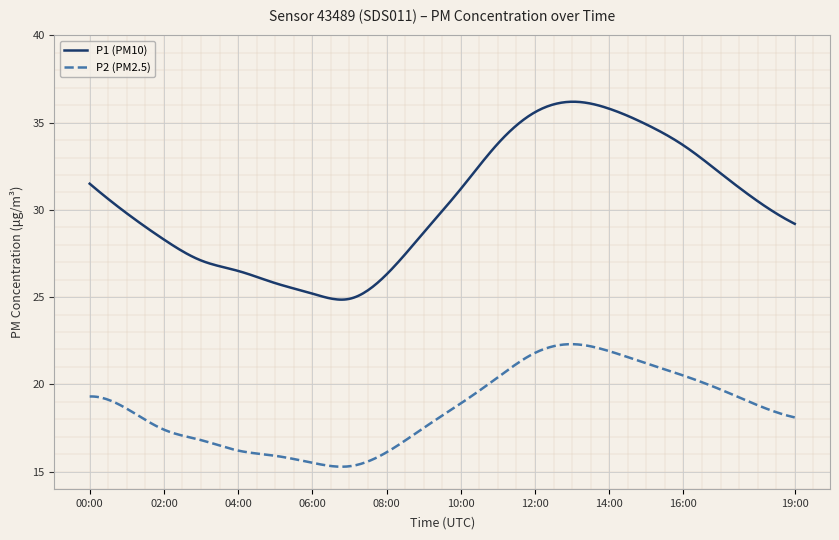

Which series has the widest spread of values?

P1 (PM10)